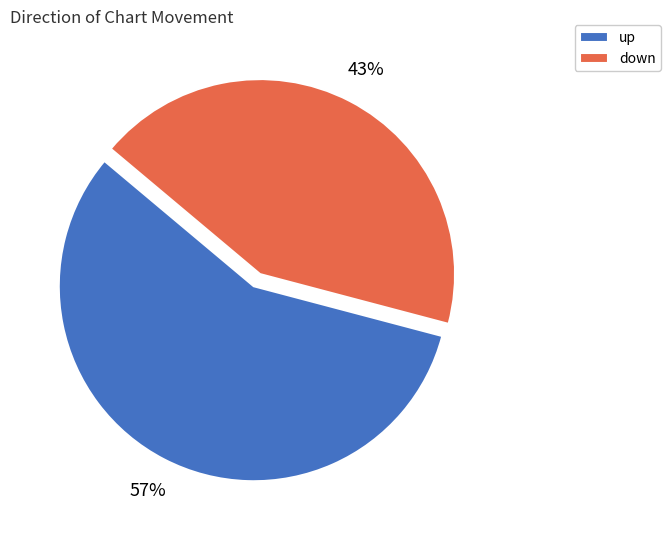

The up slice represents 48% of the pie. True or false?

False